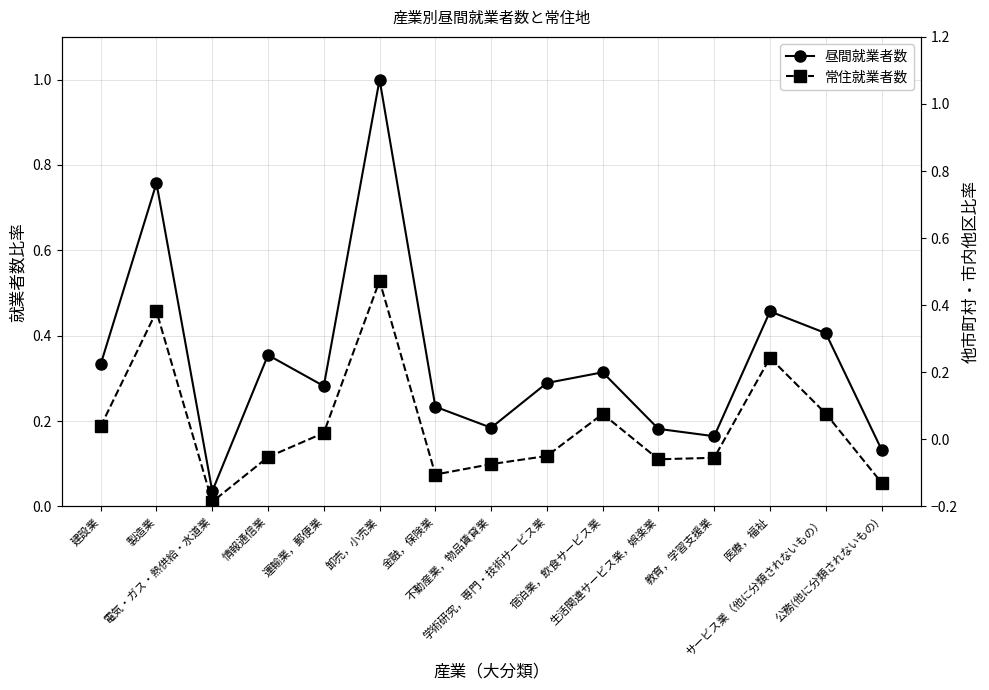

Where is the first local minimum for 昼間就業者数?

電気・ガス・熱供給・水道業